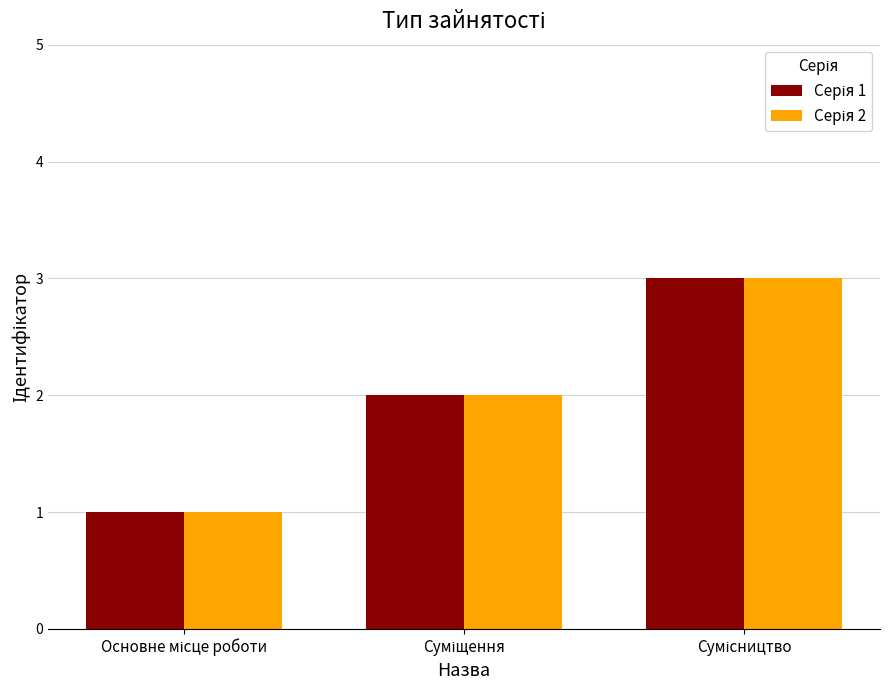

What is the maximum value shown in the chart?

3